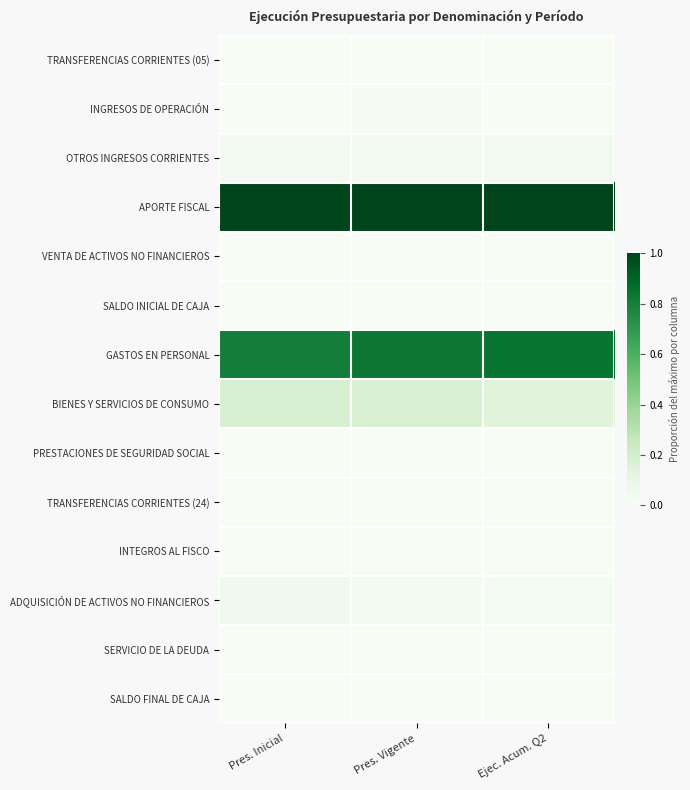

Which series has the largest total across all categories?

APORTE FISCAL